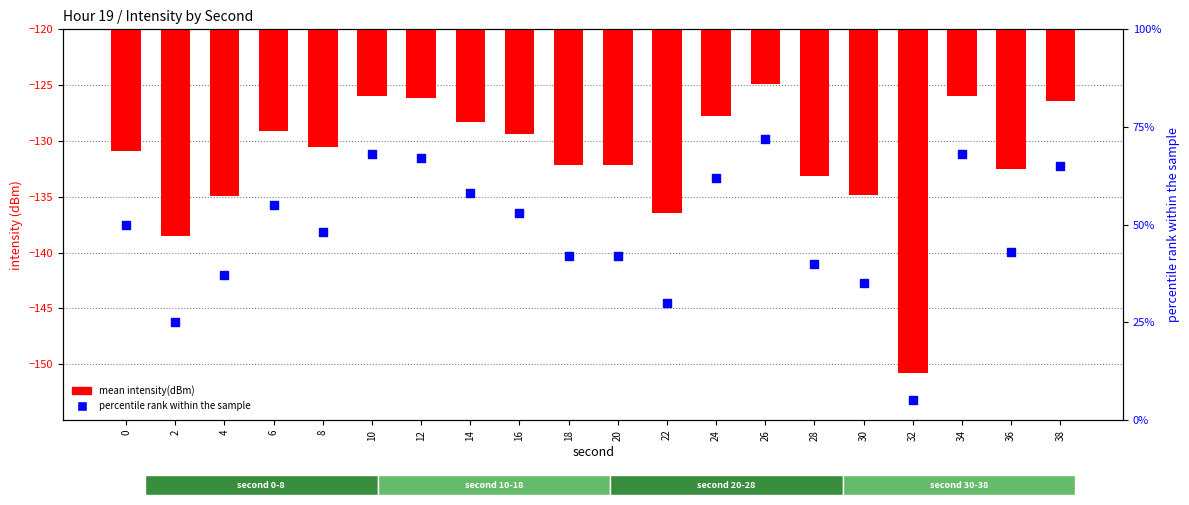

Which series has the largest total across all categories?

percentile rank within the sample